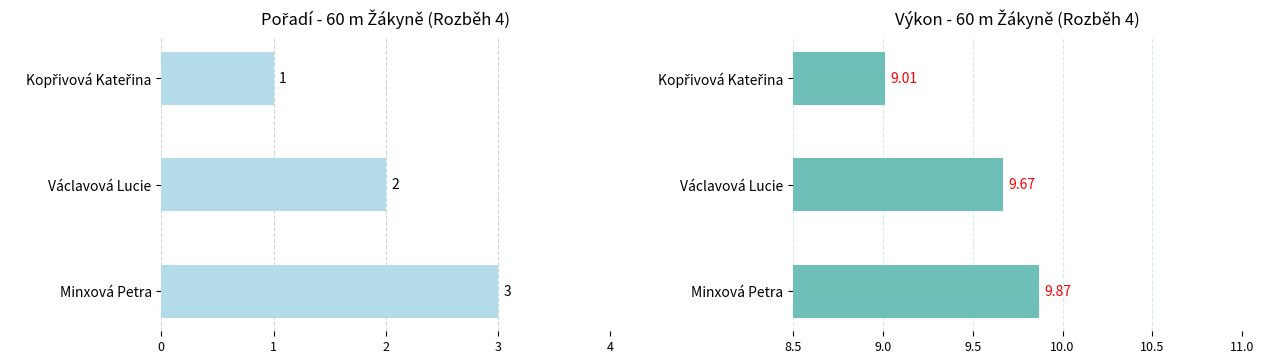

What is the value of the Pořadí bar at the 3rd from the left?

3.0